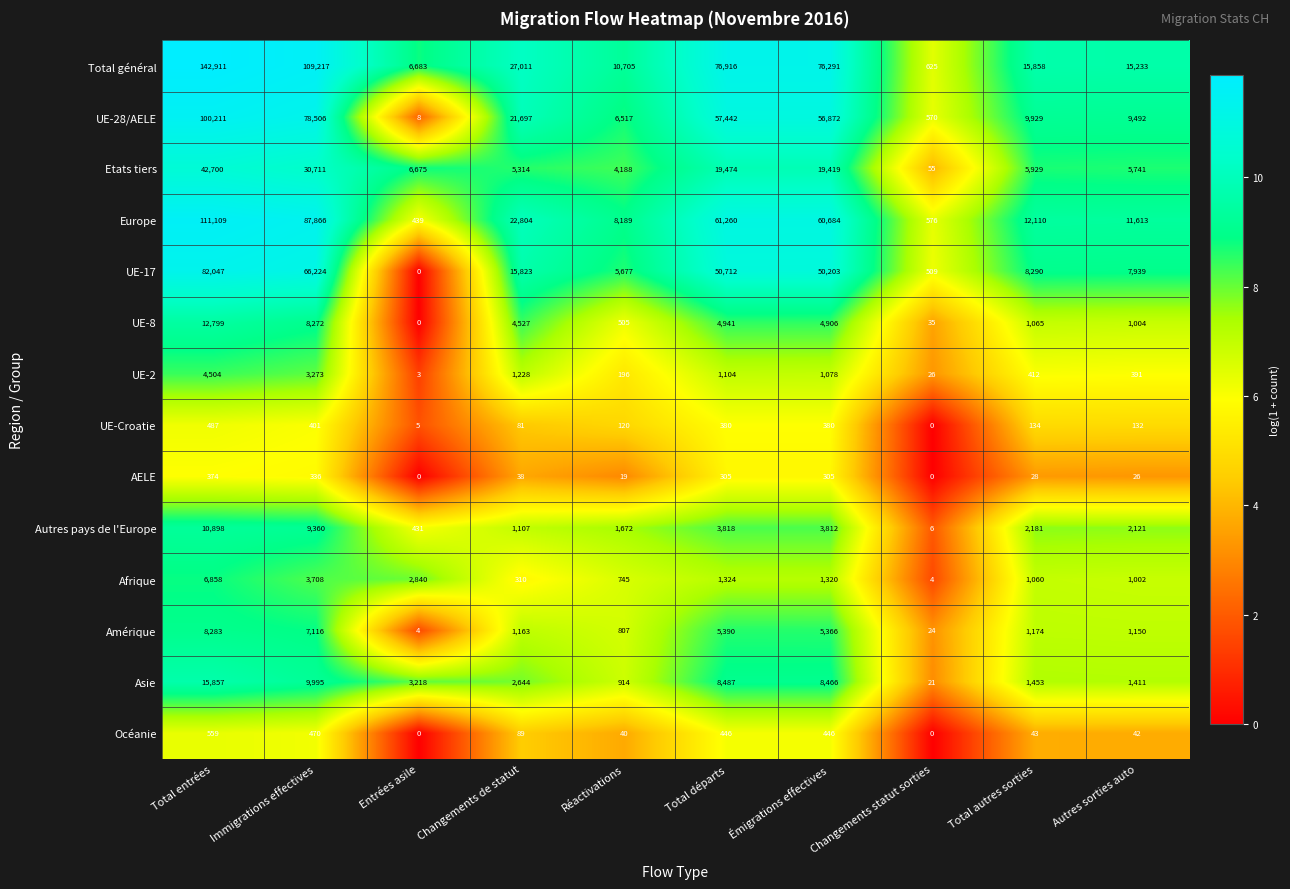

List the series in order of their peak value, highest first.

Total général, Europe, UE-28/AELE, UE-17, Etats tiers, Asie, UE-8, Autres pays de l'Europe, Amérique, Afrique, UE-2, Océanie, UE-Croatie, AELE